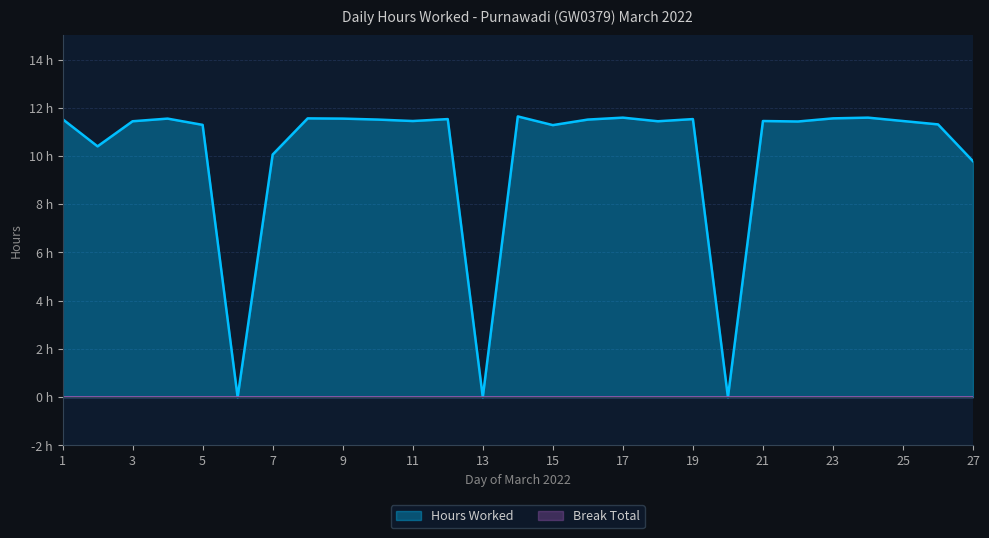

What is the greatest value displayed?

11.6